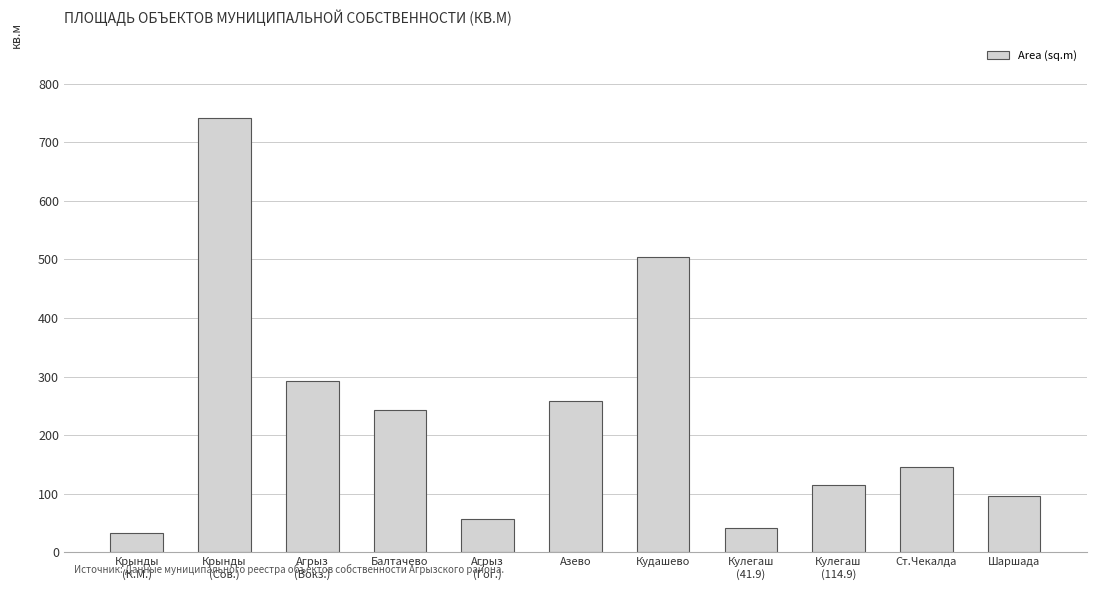

How many categories are shown in the chart?

11